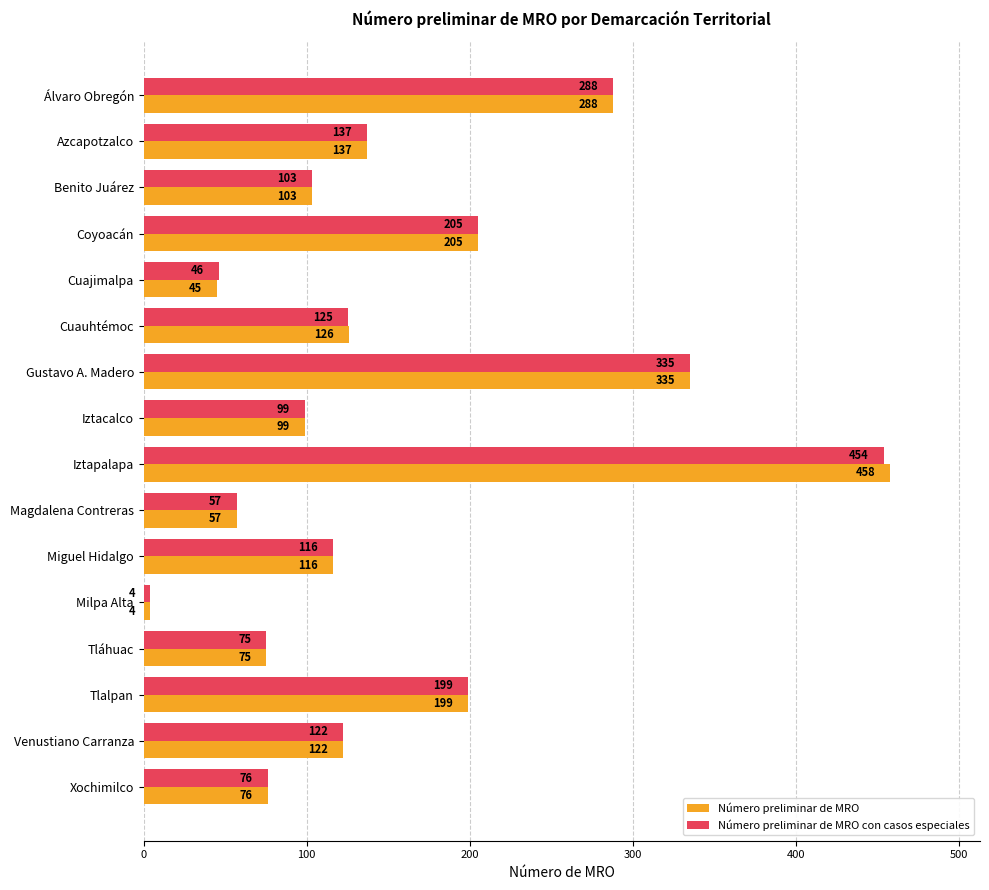

What is the sum of the Número preliminar de MRO con casos especiales values at Magdalena Contreras and Coyoacán?

262